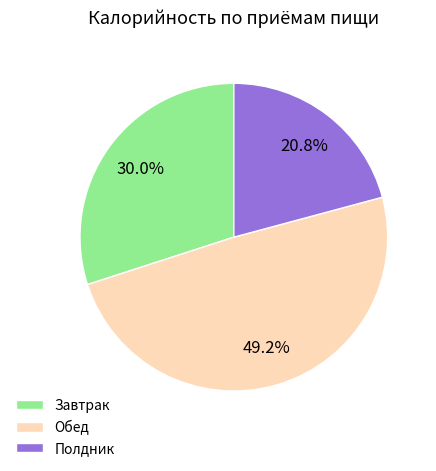

Rank the categories by value from lowest to highest.

Полдник, Завтрак, Обед